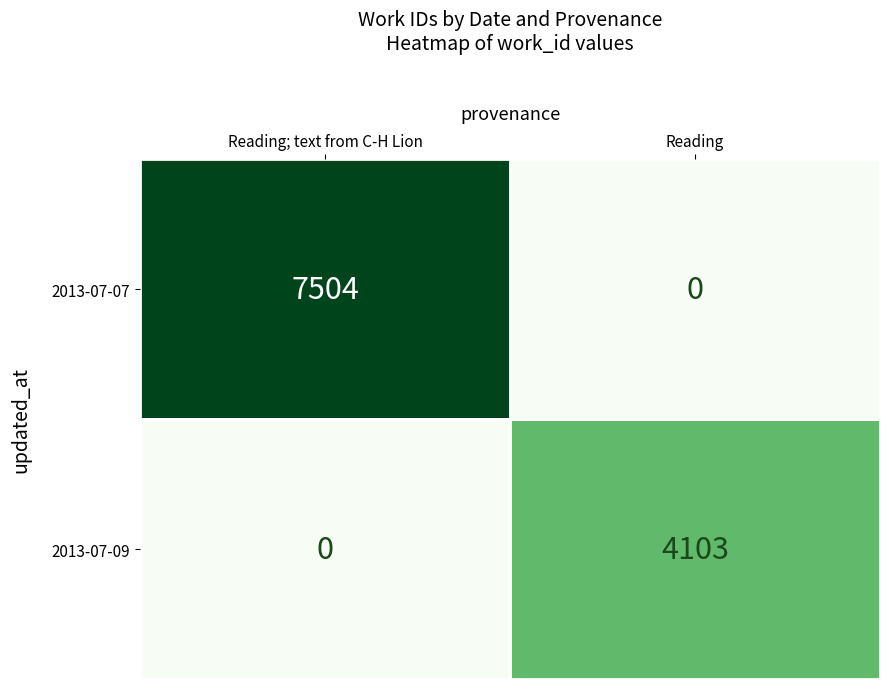

Count the number of categories in the chart.

2